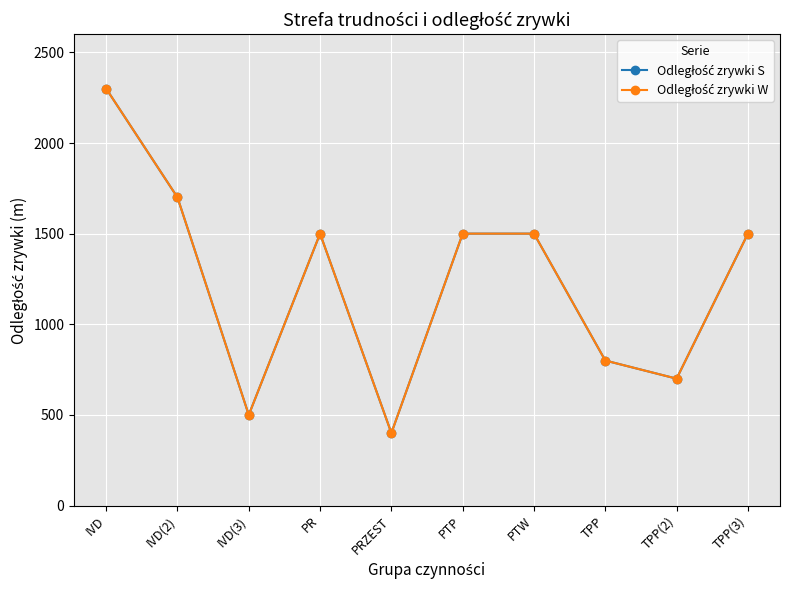

Does the chart have visible grid lines?

Yes